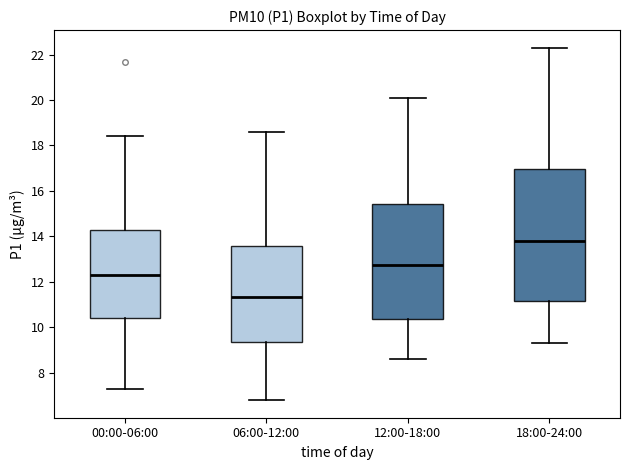

Which box has the highest median line?

18:00-24:00